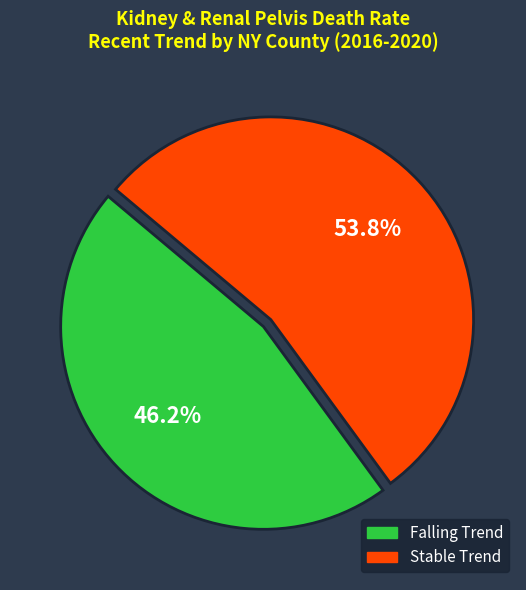

Is there any slice that represents more than half of the pie?

Yes